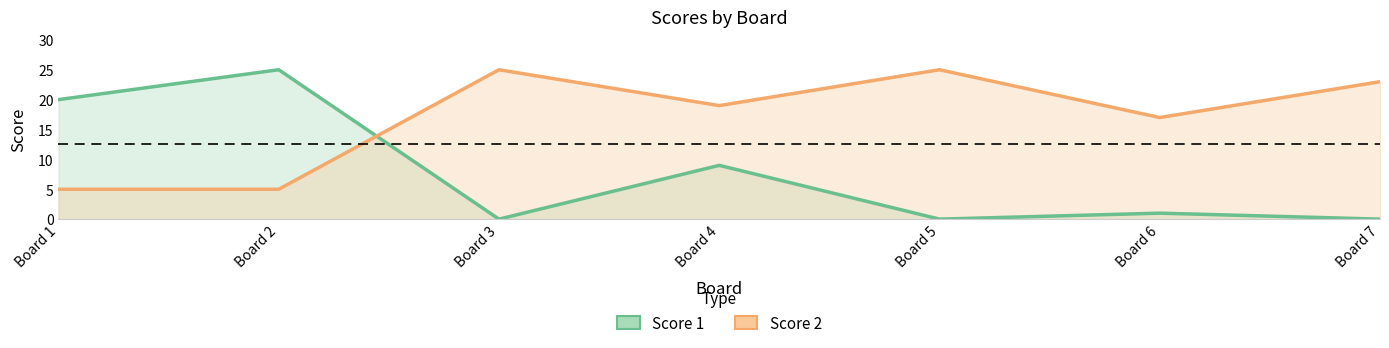

How many interior local peaks does the Score 1 series have?

3